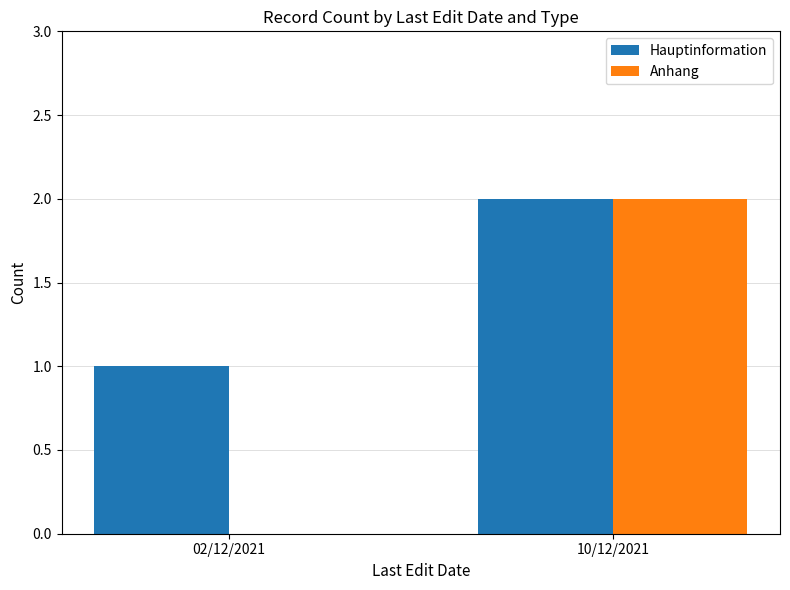

The value of Hauptinformation at 02/12/2021 is 2. True or false?

False